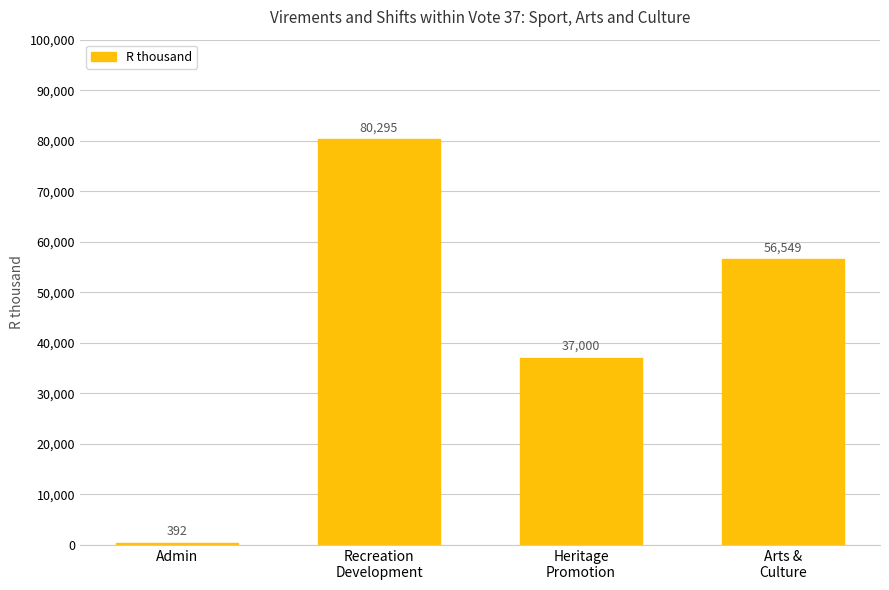

The chart shows a value of 56549 at Arts &
Culture. True or false?

True